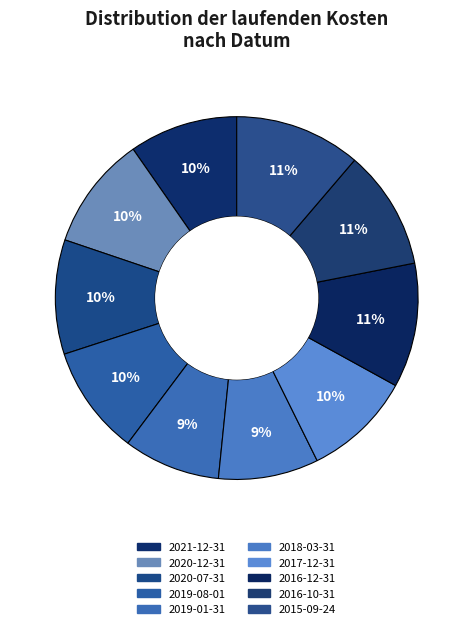

True or false: 2016-12-31 accounts for 11% of the total.

True